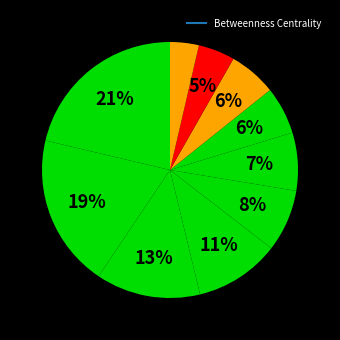

To the nearest percent, what is the difference between the largest and smallest slice percentages?

18%